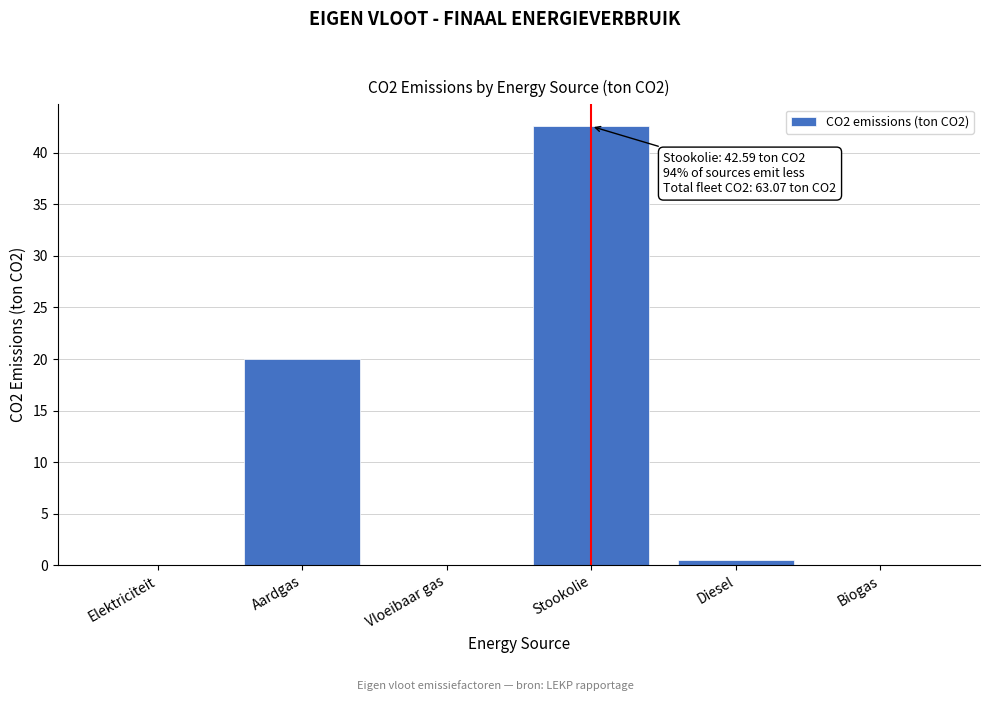

Reading right to left, list all the values displayed in this chart.

Biogas=0.0	Diesel=0.5	Stookolie=42.6	Vloeibaar gas=0.0	Aardgas=20.0	Elektriciteit=0.0